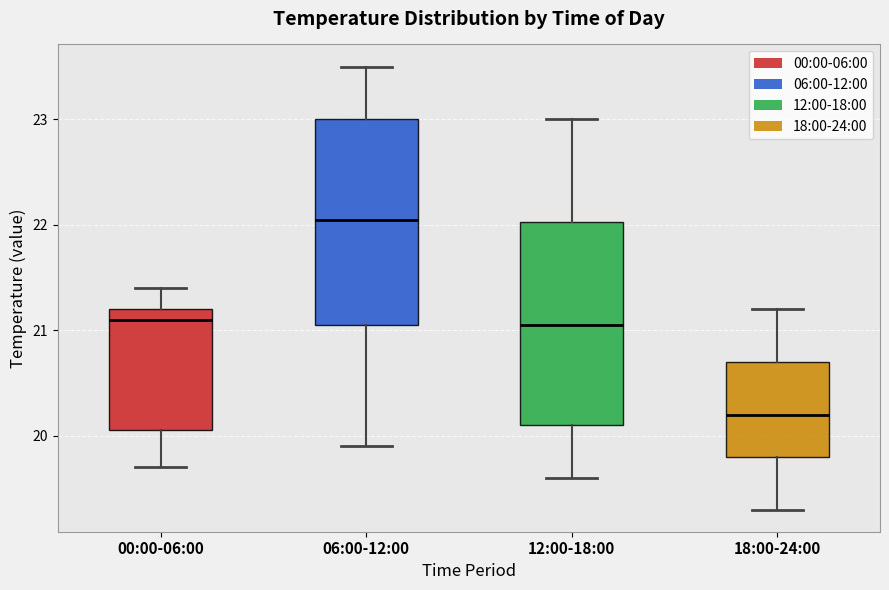

Where does the median line of the box for 06:00-12:00 sit on the y-axis? The values are not printed on the chart, so give them approximately, as read against the axis.

22.1